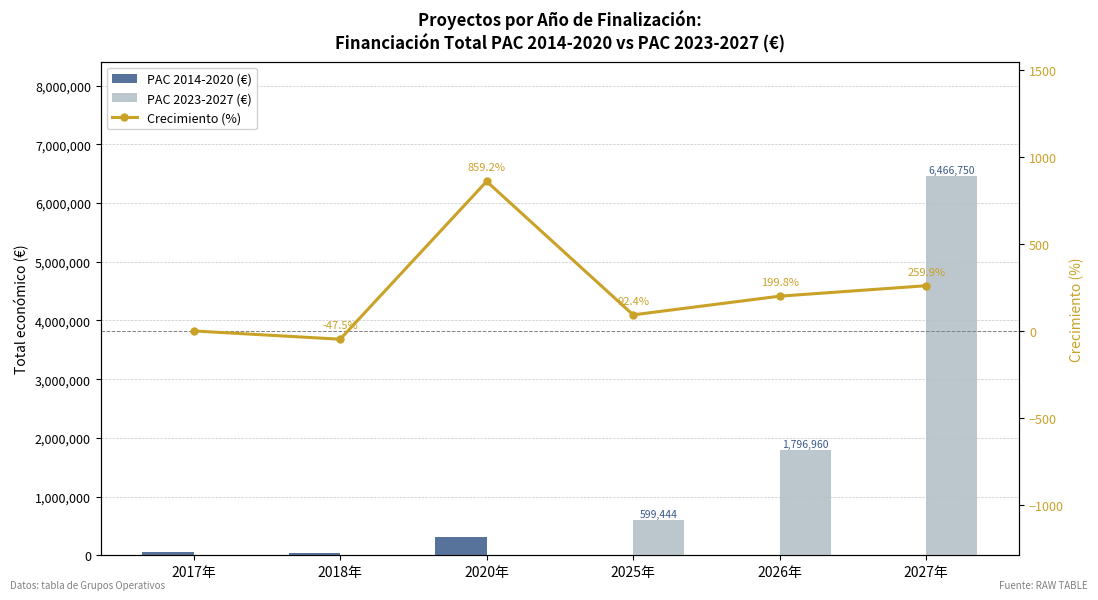

Reading right to left, extract all data points from this chart.

PAC 2014-2020 (€): 2027年=0.0	2026年=0.0	2025年=0.0	2020年=311553.0	2018年=32480.0	2017年=61850.0
PAC 2023-2027 (€): 2027年=6466750.0	2026年=1796960.0	2025年=599444.0	2020年=0.0	2018年=0.0	2017年=0.0
Crecimiento (%): 2027年=259.9	2026年=199.8	2025年=92.4	2020年=859.2	2018年=-47.5	2017年=0.0